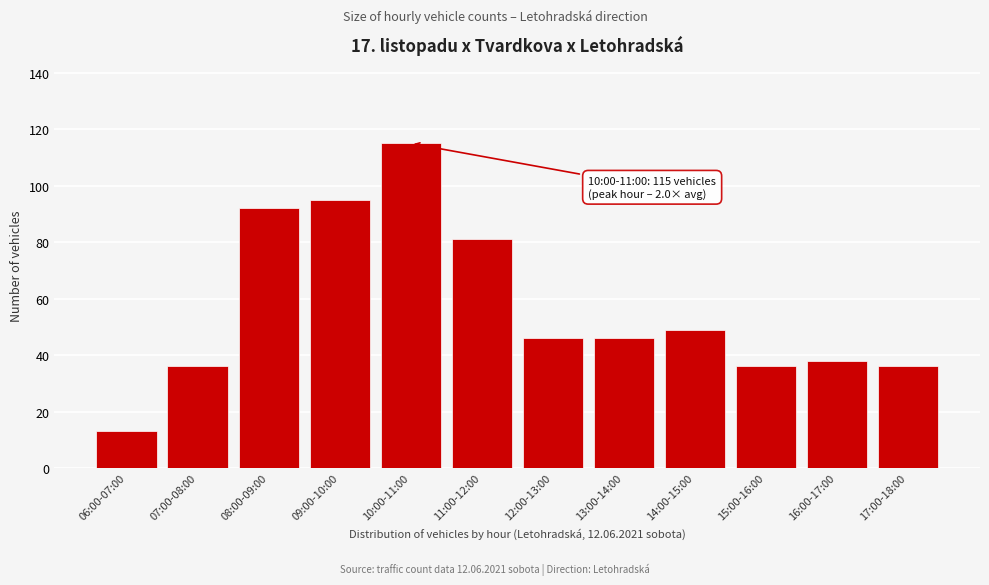

Reading left to right, transcribe all the data shown in this chart.

06:00-07:00=13	07:00-08:00=36	08:00-09:00=92	09:00-10:00=95	10:00-11:00=115	11:00-12:00=81	12:00-13:00=46	13:00-14:00=46	14:00-15:00=49	15:00-16:00=36	16:00-17:00=38	17:00-18:00=36